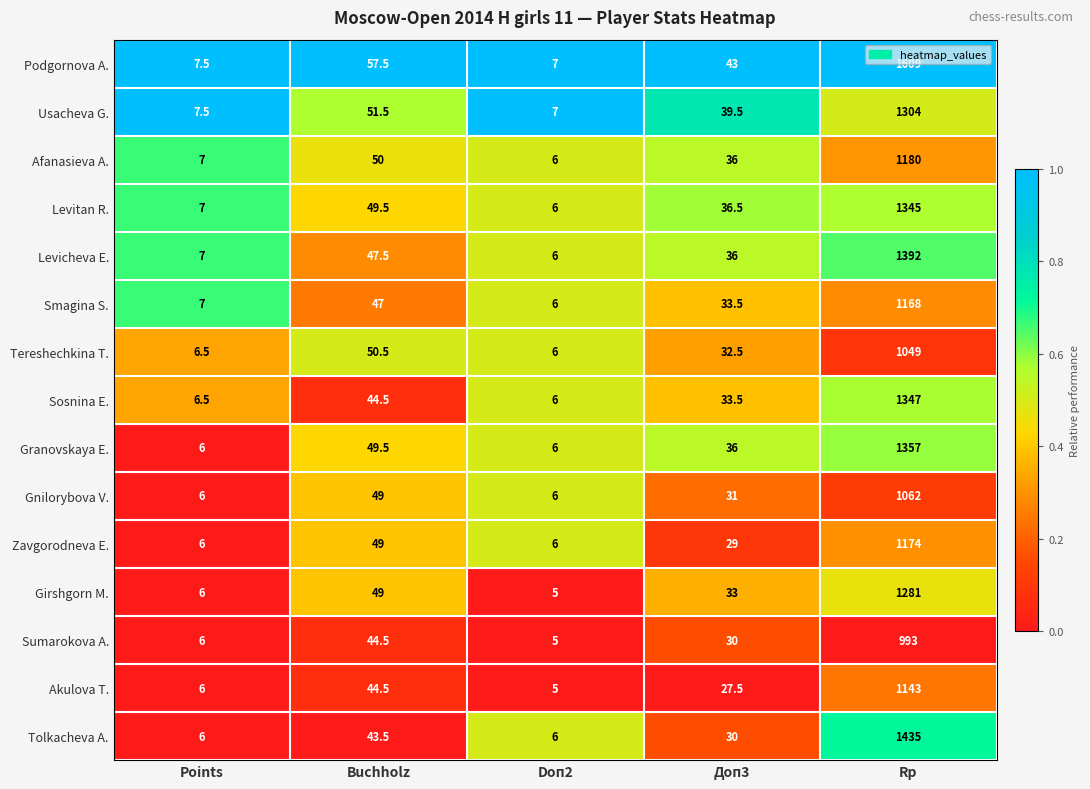

Which series has the largest range (max minus min)?

Podgornova A.